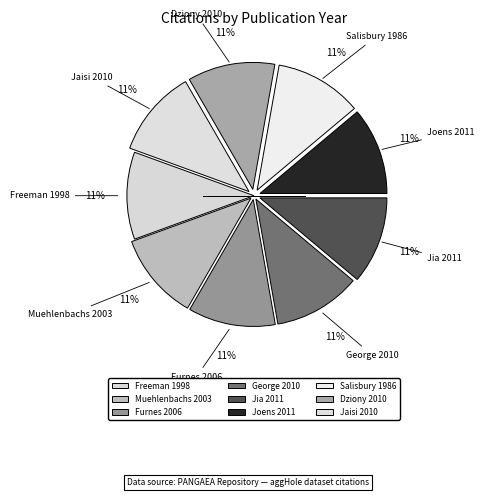

True or false: Dziony 2010 accounts for 23% of the total.

False